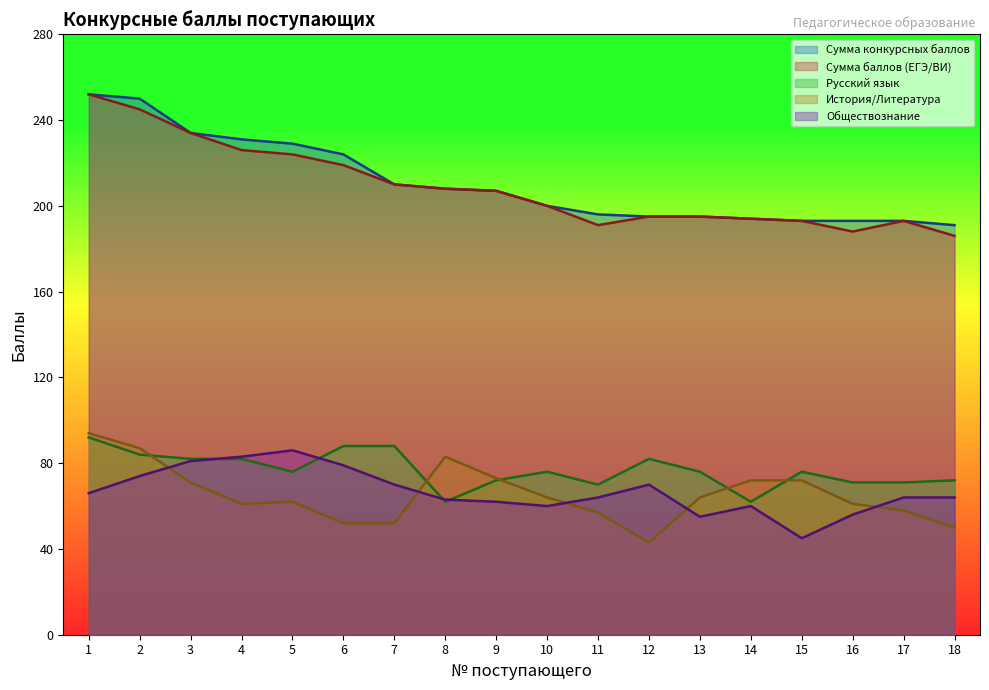

What is the sum of all Обществознание values?

1202